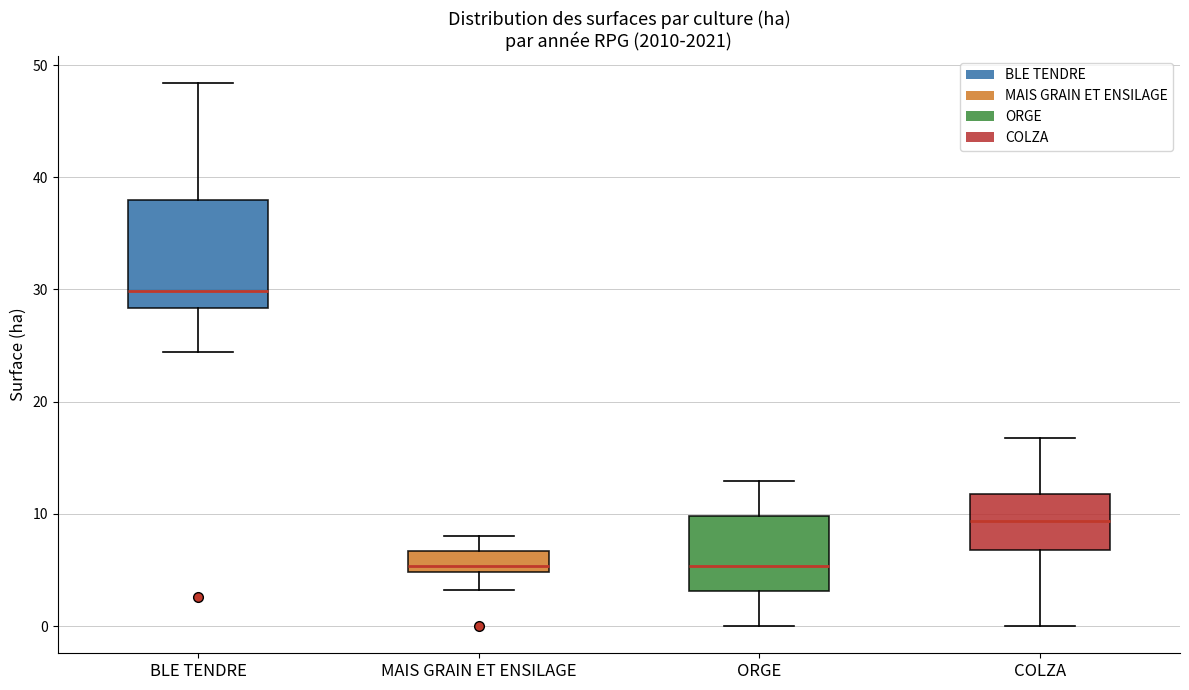

Which box's median line is the highest?

BLE TENDRE